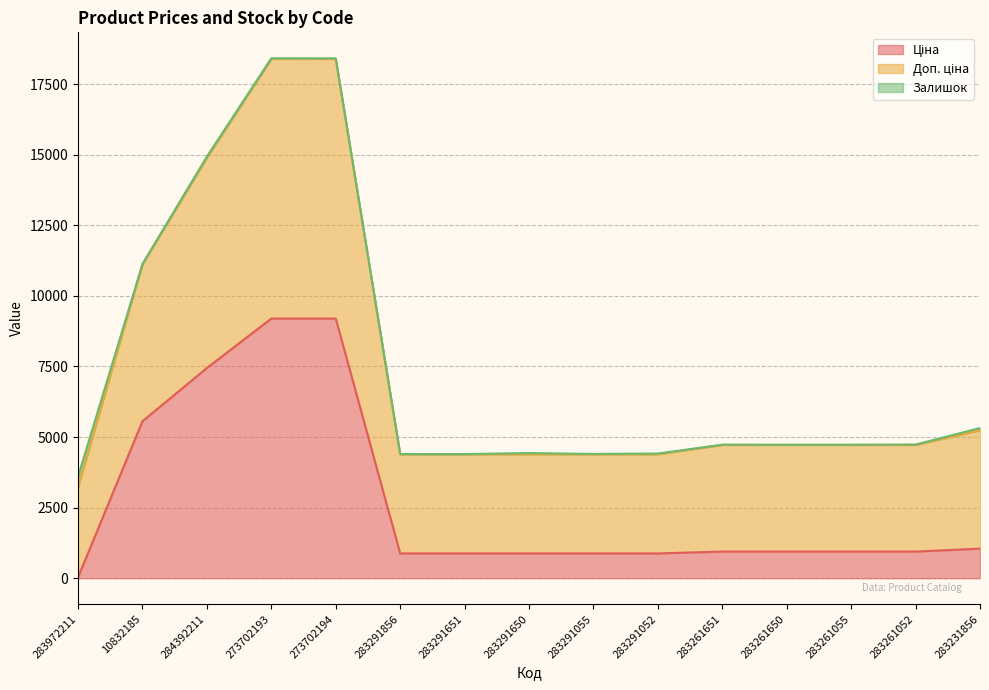

Does the chart have visible grid lines?

Yes